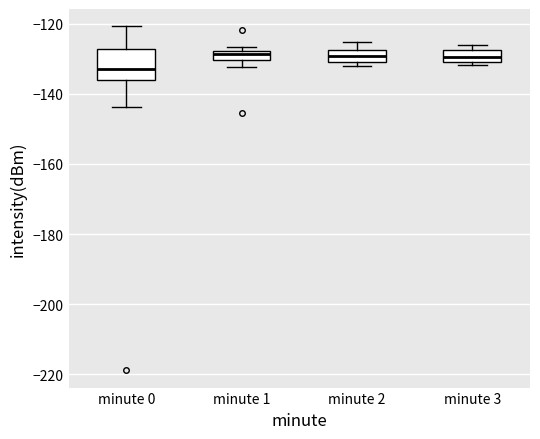

Where is the lower edge of the box for minute 1 on the y-axis? The values are not printed on the chart, so give them approximately, as read against the axis.

-130